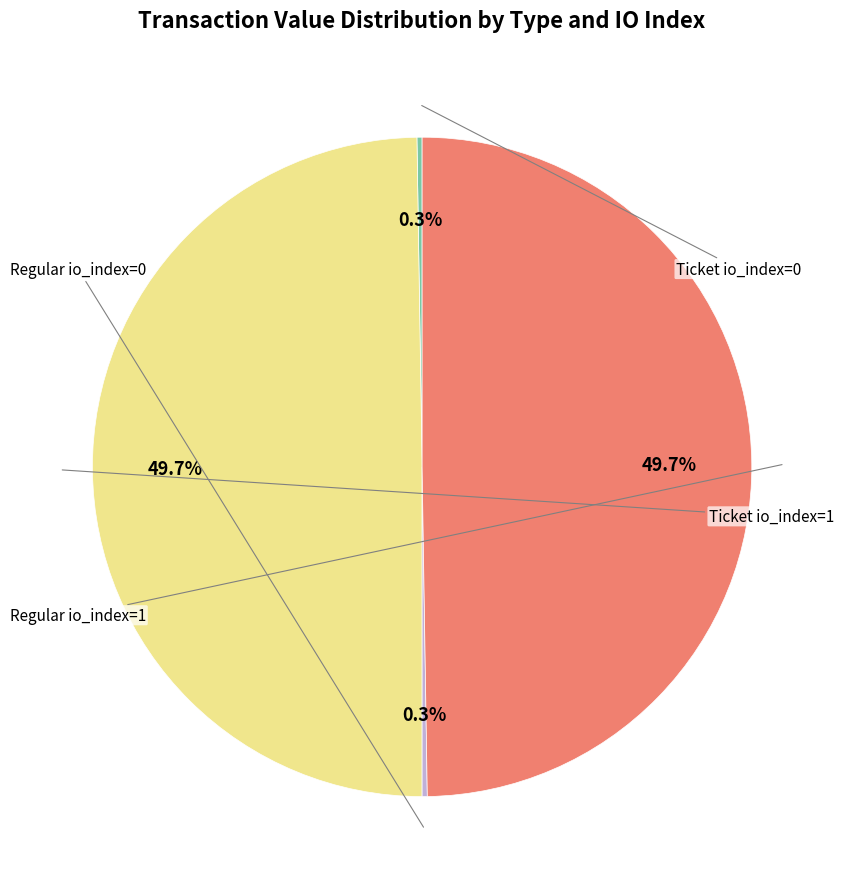

Is there a majority slice in this chart?

No